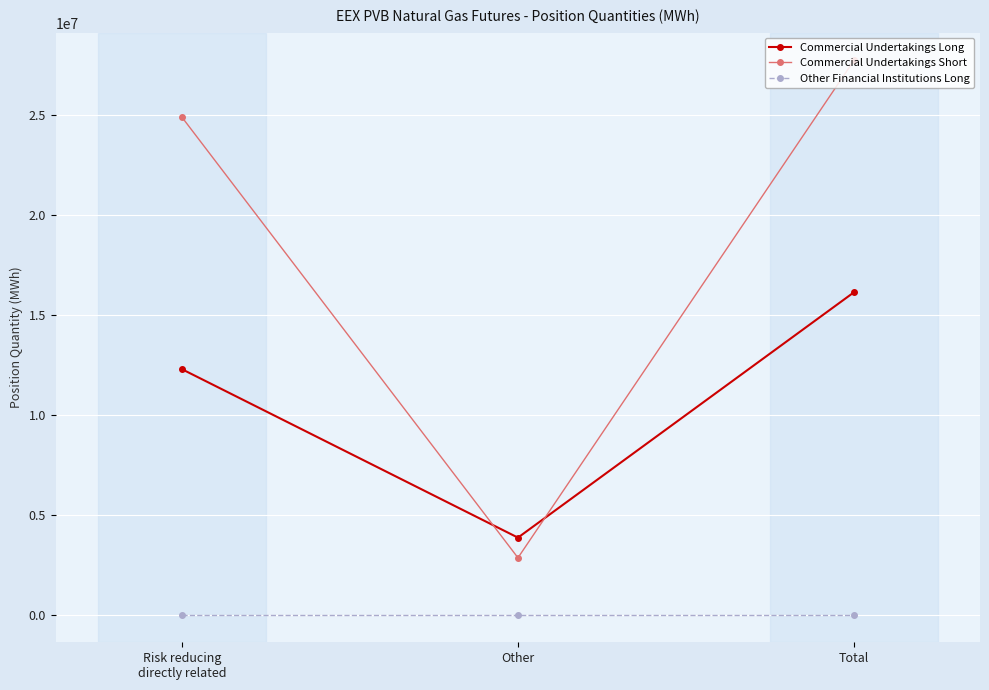

Does the chart have visible grid lines?

Yes